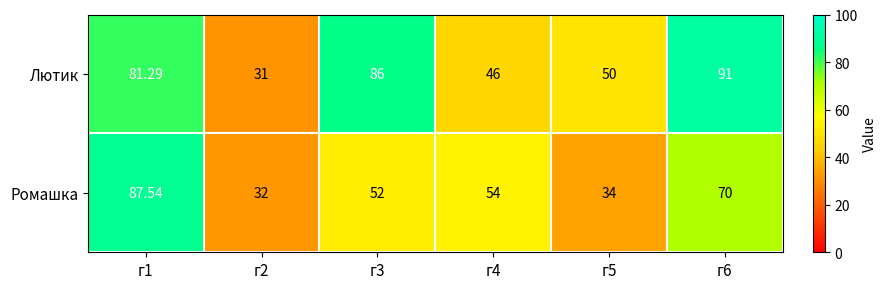

Is the value of Лютик at г2 greater than the value of Ромашка at г5?

No